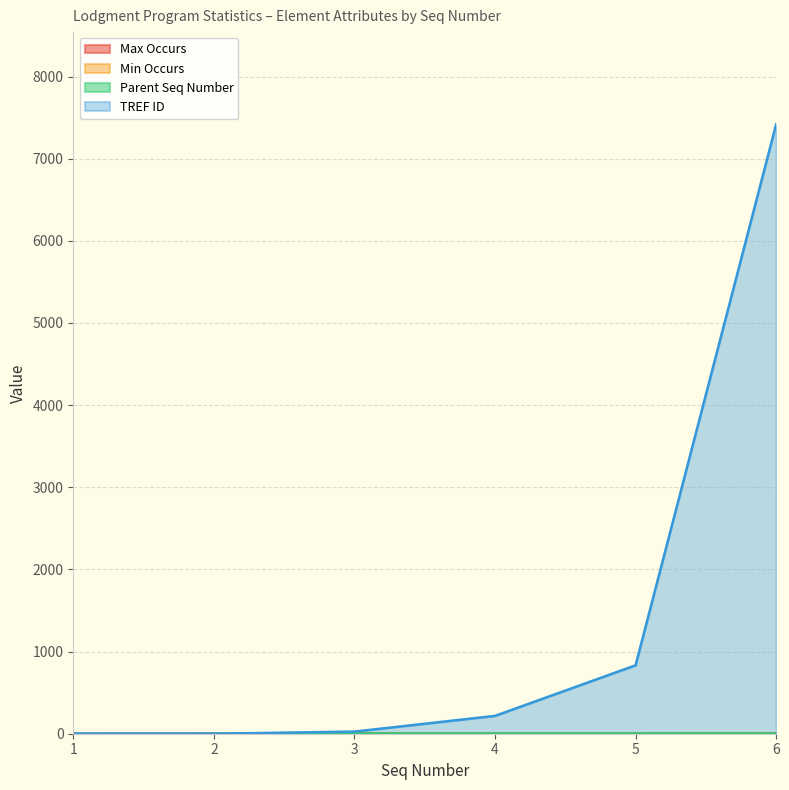

How many positive values does the TREF ID series have?

4